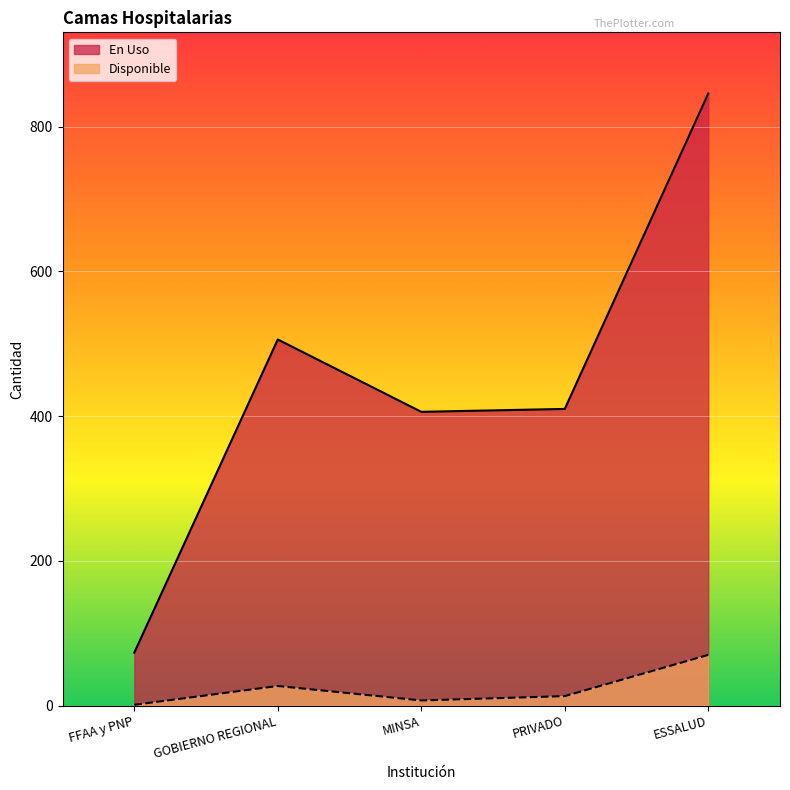

How many lines are shown in the chart?

2